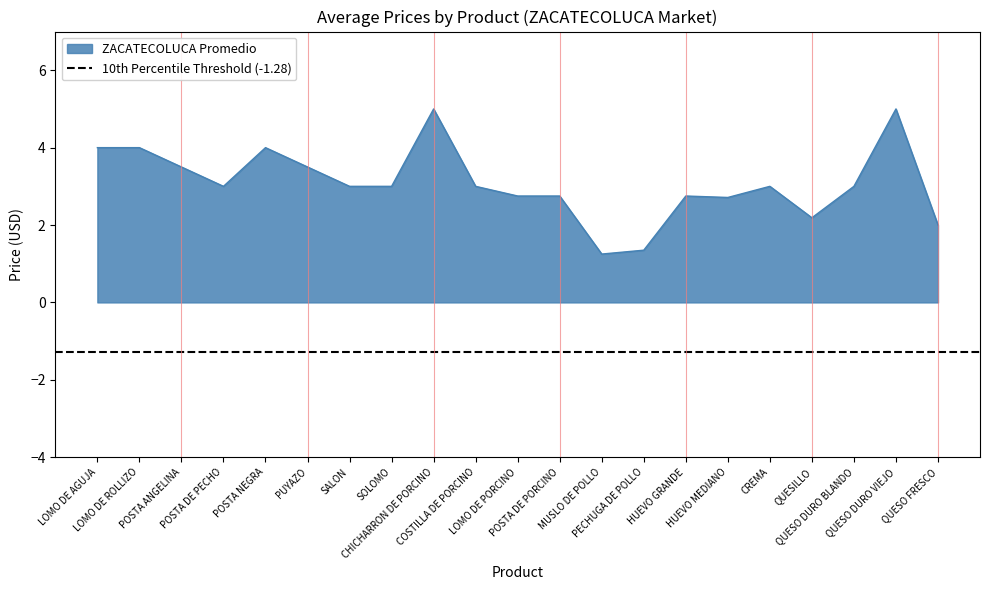

What is the approximate value at CHICHARRON DE PORCINO?

5.0